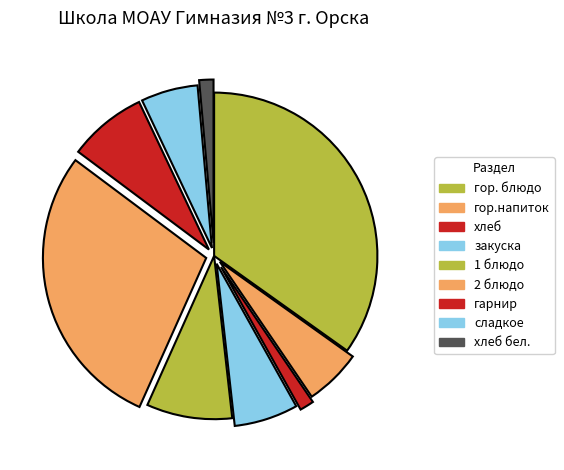

Between 2 блюдо and сладкое, which is larger?

2 блюдо